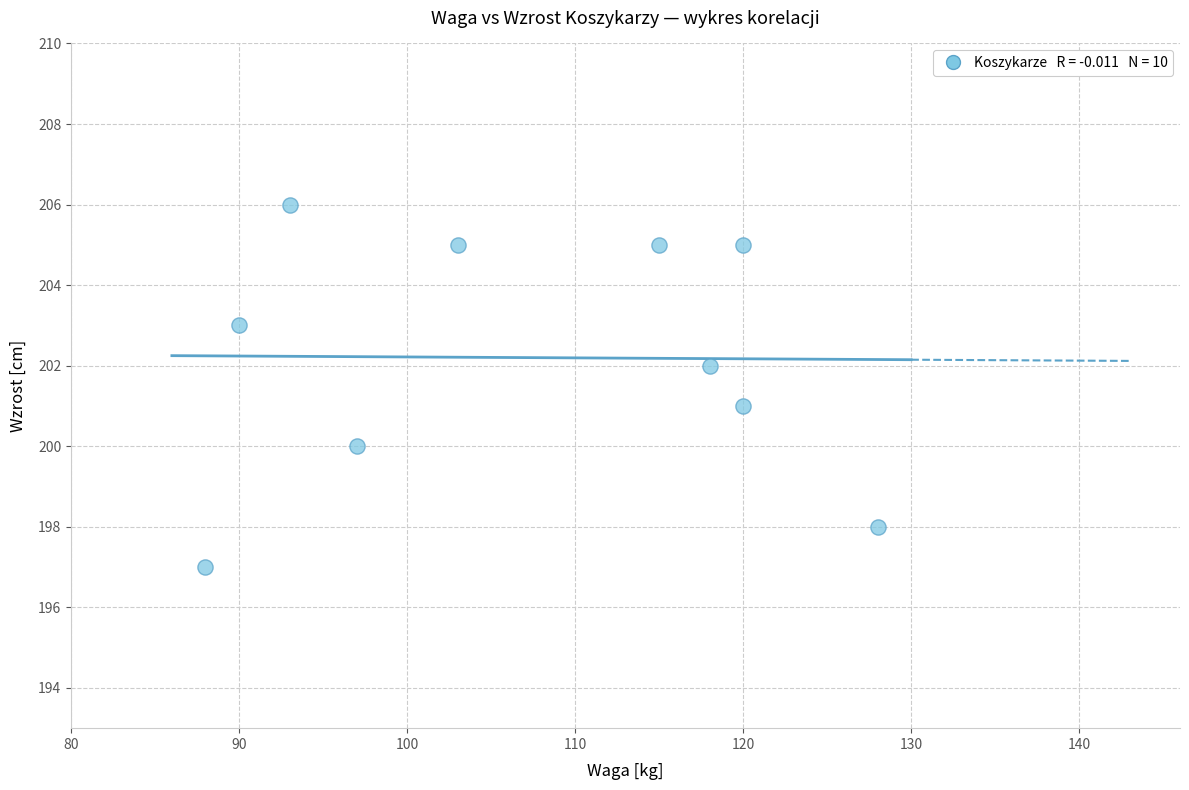

What is the average X value?

107